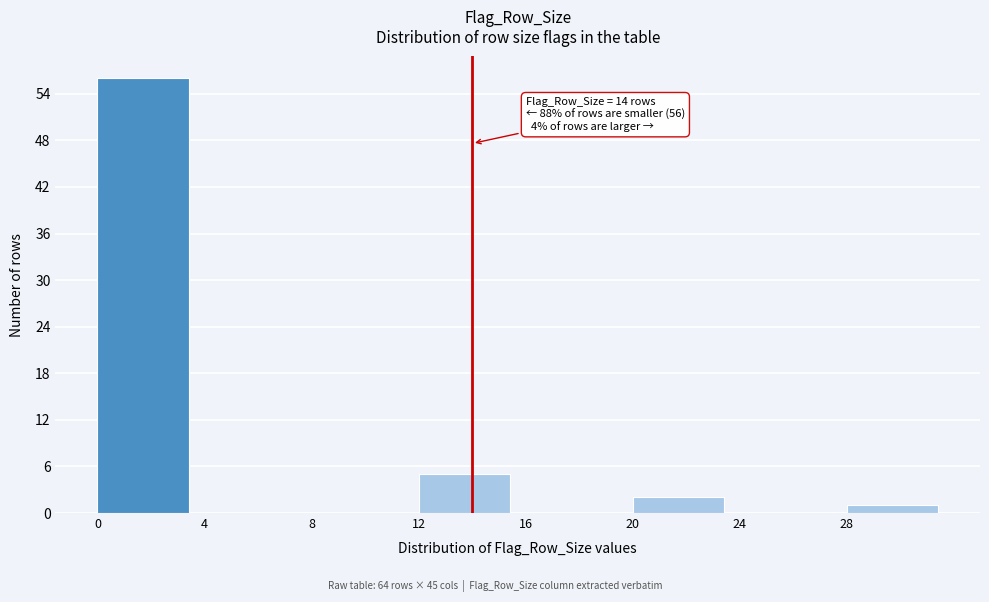

Over which range of the x-axis is the bar tallest?

0 to 4